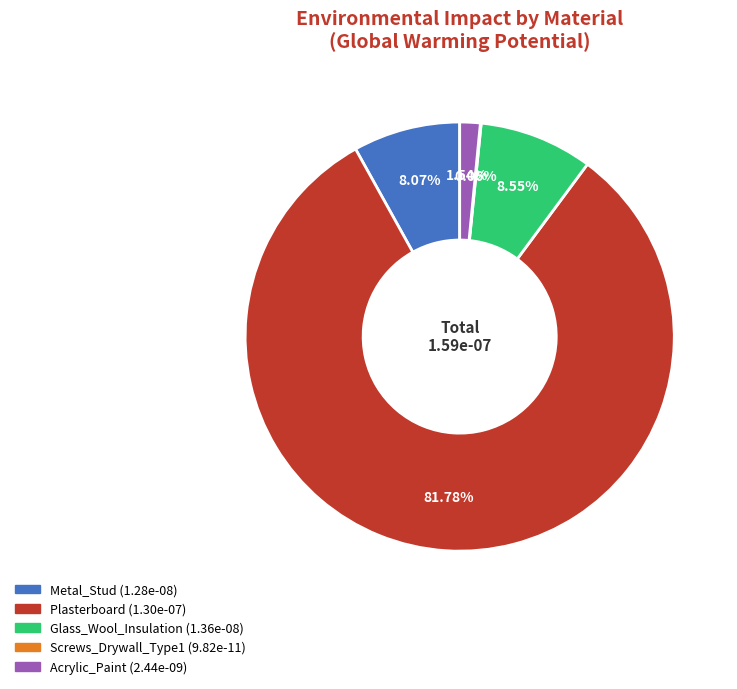

Between Glass_Wool_Insulation and Plasterboard, which is larger?

Plasterboard